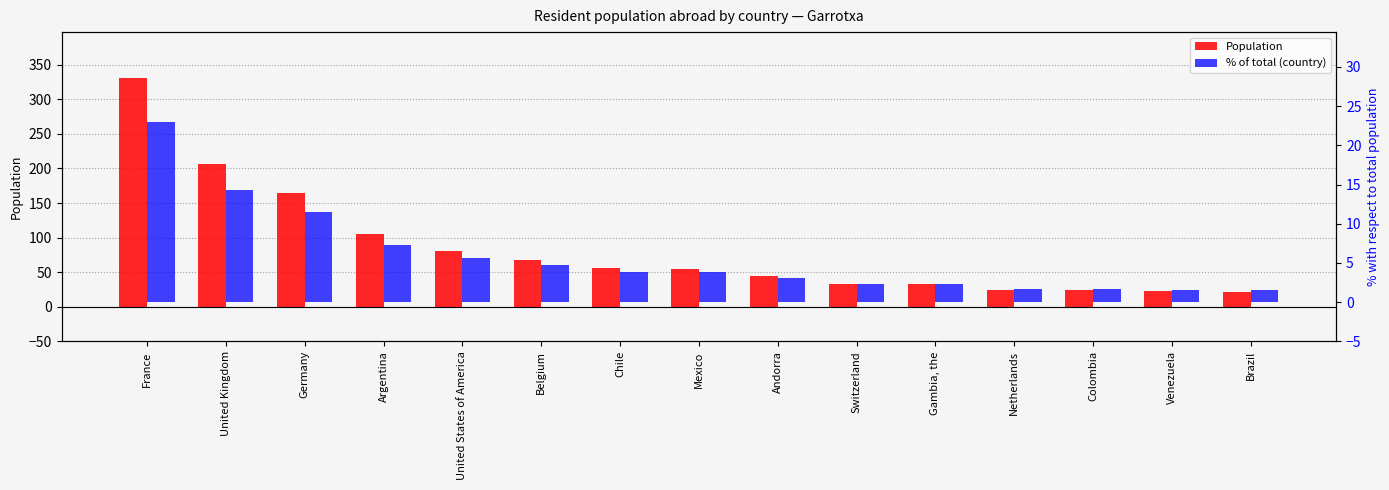

Between Argentina and Gambia, the, which is larger?

Argentina